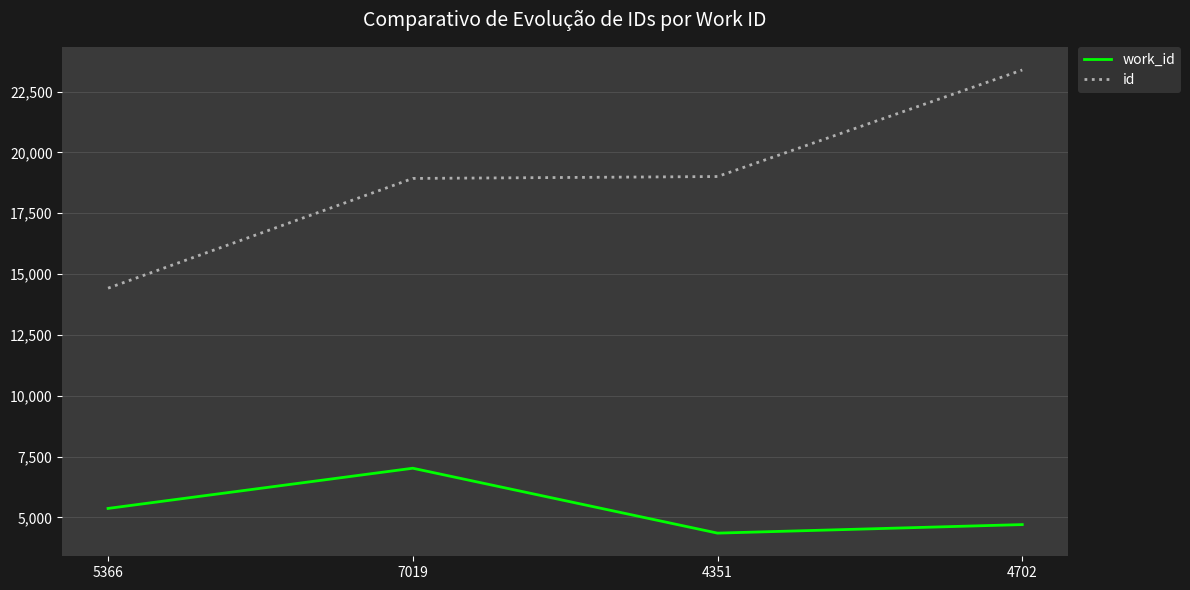

What are all the series names shown in the legend?

work_id, id